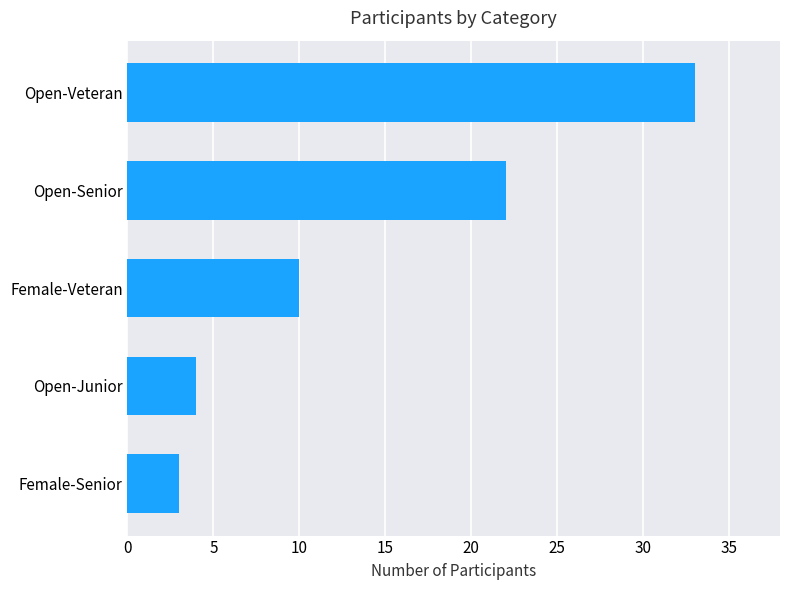

Which category has the lowest value across all series?

Female-Senior